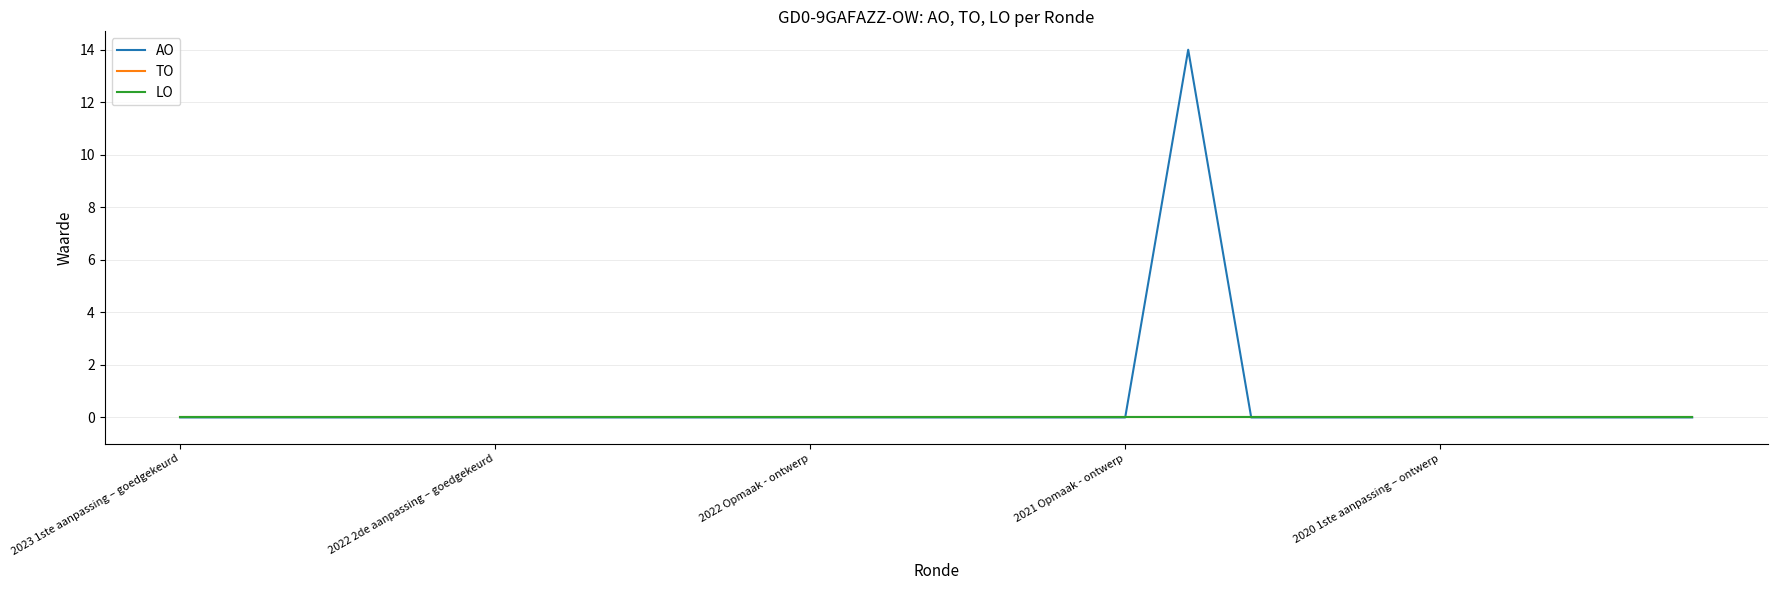

Is this an area chart (filled region under the line)?

No